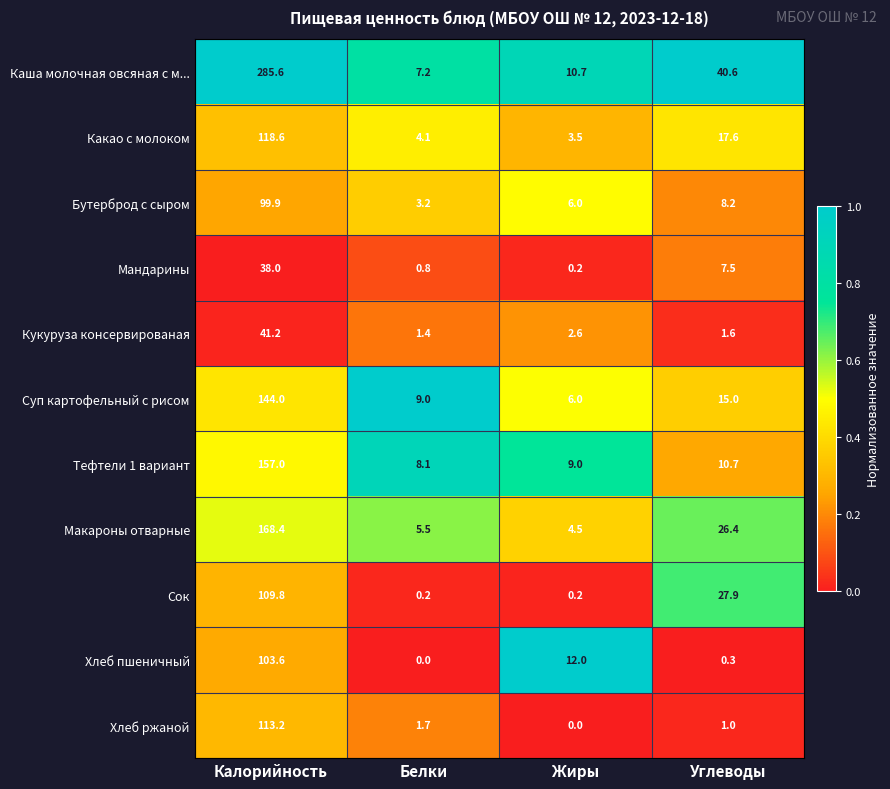

What is the difference between the Какао с молоком values at Жиры and Белки?

0.6